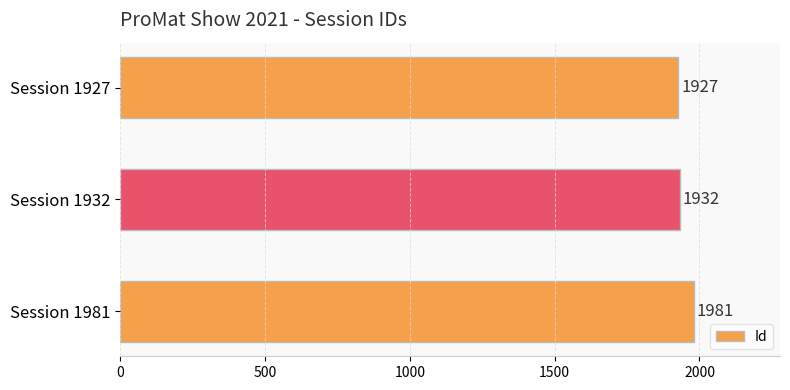

What is the difference between the maximum and second lowest values?

49